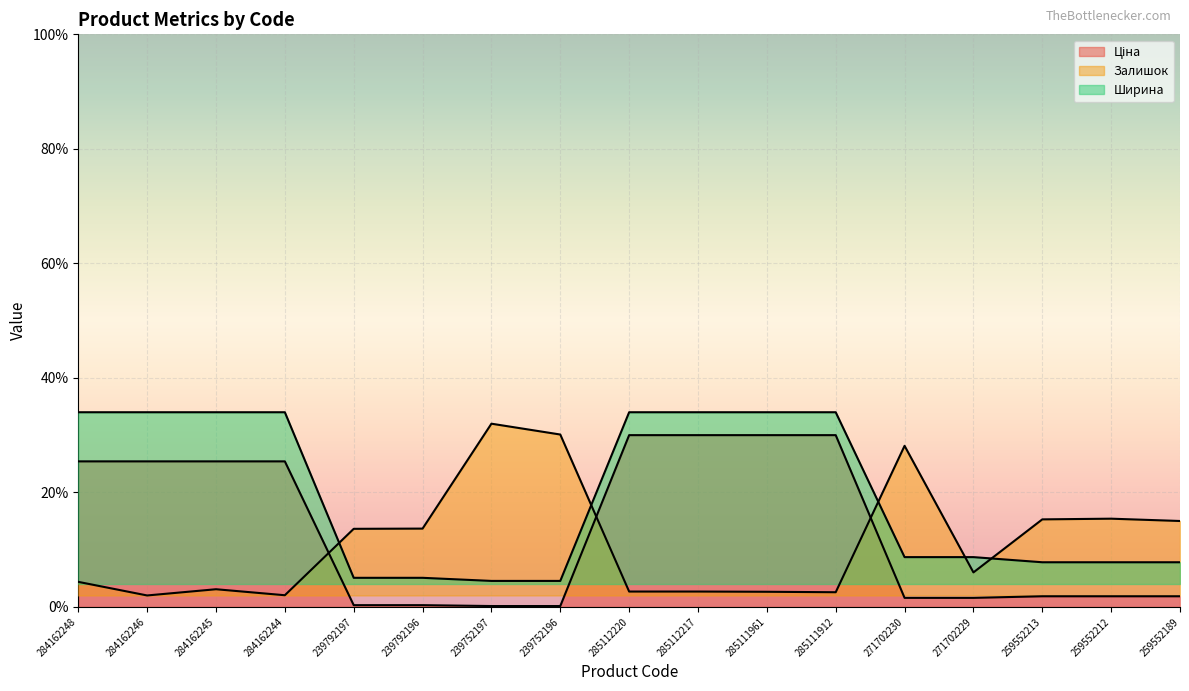

What are all the series names shown in the legend?

Ціна, Залишок, Ширина